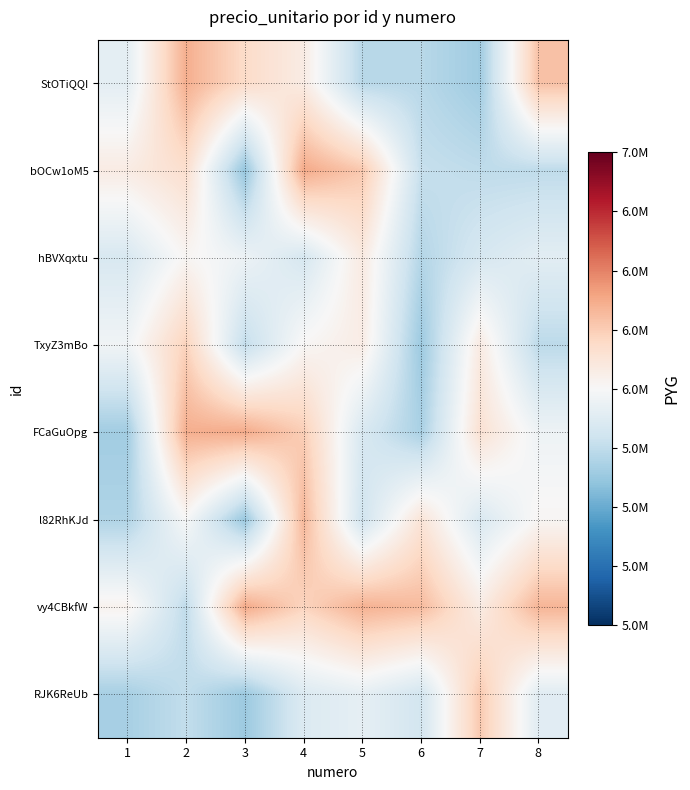

Reading right to left, what are all the values shown in this chart?

StOTiQQI: 8=6292940.9	7=5646466.9	6=5724795.6	5=5724814.9	4=6078926.8	3=6185595.2	2=6360571.4	1=5899632.1
bOCw1oM5: 8=5746723.6	7=5745460.0	6=5769871.3	5=6265954.1	4=6375927.9	3=5616467.6	2=6166458.1	1=6080892.0
hBVXqxtu: 8=5893089.5	7=5833715.7	6=5711595.1	5=6089482.3	4=5832983.3	3=5945556.0	2=6019805.1	1=5843393.8
TxyZ3mBo: 8=5736419.3	7=6086035.9	6=5637160.3	5=6073931.7	4=6011387.6	3=5759739.0	2=6228140.8	1=5964856.0
FCaGuOpg: 8=5952122.0	7=6147386.4	6=5678137.7	5=5843691.0	4=6246717.9	3=6372505.6	2=6359108.4	1=5652041.3
l82RhKJd: 8=6016054.4	7=5849368.9	6=6130017.8	5=5807024.0	4=6327456.3	3=5627510.8	2=5996141.5	1=5697630.6
vy4CBkfW: 8=6337499.4	7=6078320.0	6=6315861.9	5=6351599.2	4=6220106.3	3=6375667.7	2=5747883.6	1=6037368.2
RJK6ReUb: 8=5885402.7	7=6262990.0	6=5817079.2	5=5910941.8	4=5860264.3	3=5636181.8	2=5756786.3	1=5670794.0